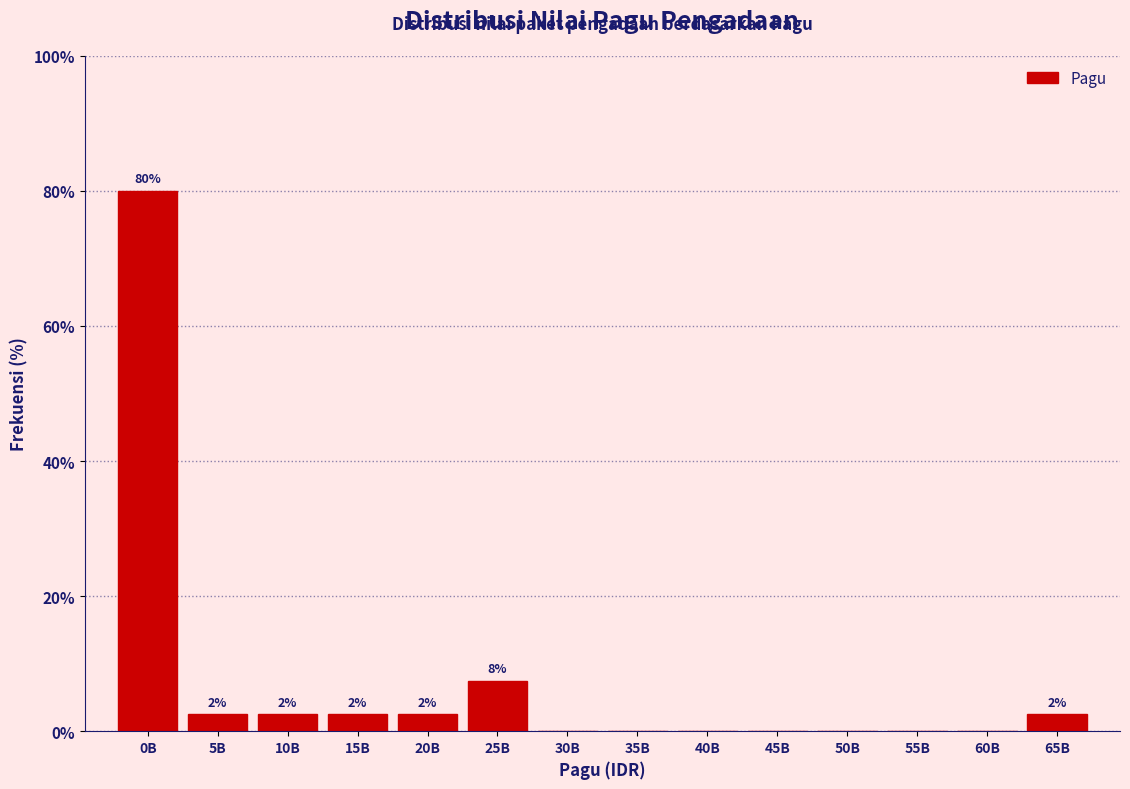

Are the bars horizontal?

No